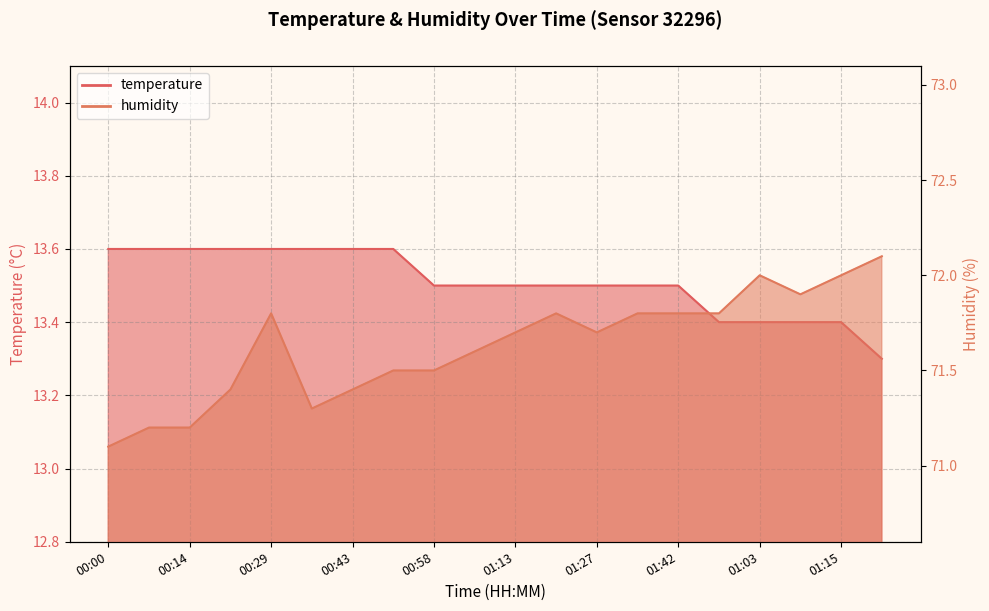

Rank the categories by humidity value from highest to lowest.

01:22, 01:03, 01:15, 01:08, 00:29, 01:20, 01:35, 01:42, 00:56, 01:13, 01:27, 01:05, 00:51, 00:58, 00:22, 00:43, 00:36, 00:07, 00:14, 00:00